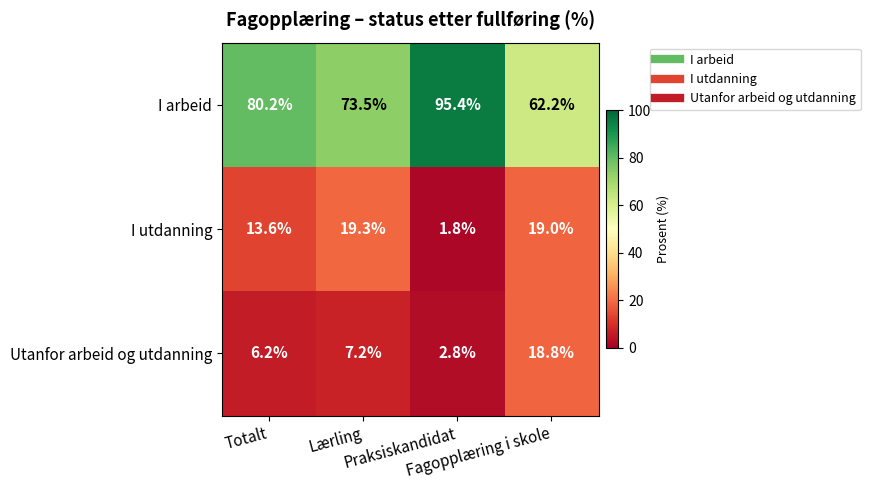

What is the minimum value shown in the chart?

1.8